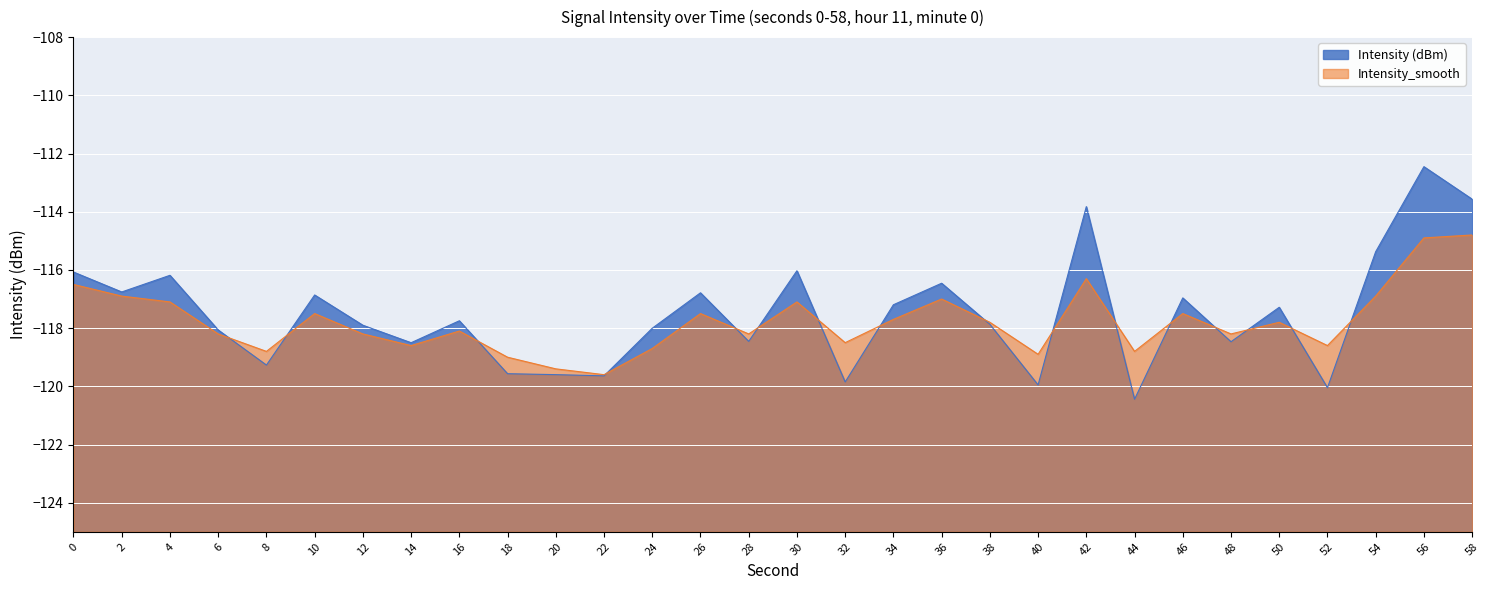

At how many categories does at least one series exceed -118?

17